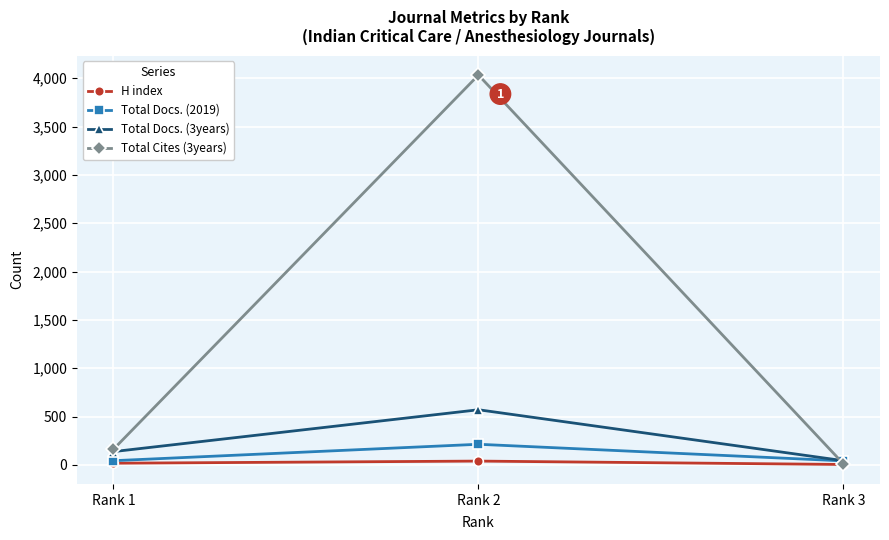

Does the chart display data point markers on the line(s)?

Yes